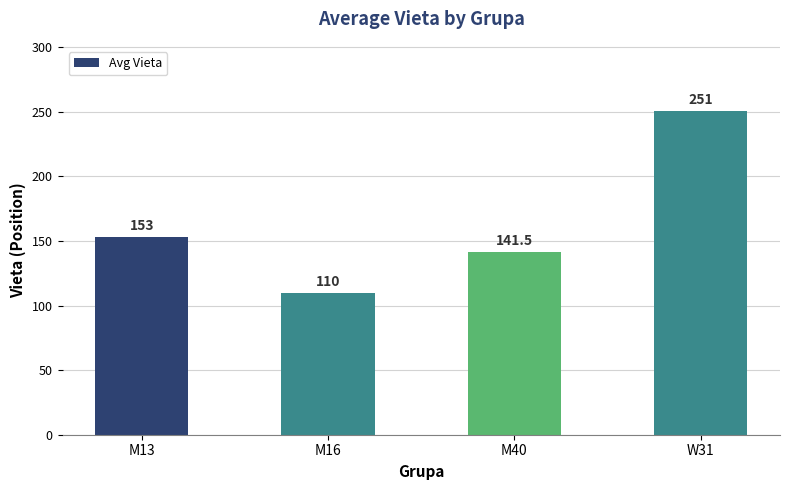

The value at W31 is 375.1. True or false?

False